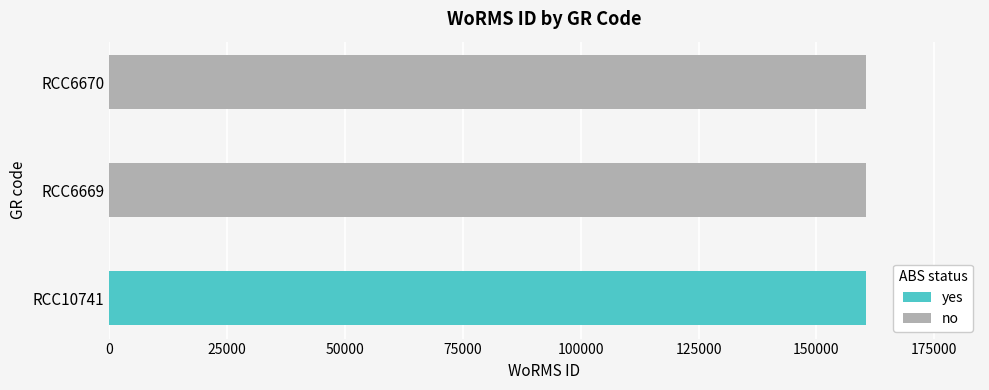

Approximately how many times larger is the value at RCC6669 compared to RCC6670?

1.0